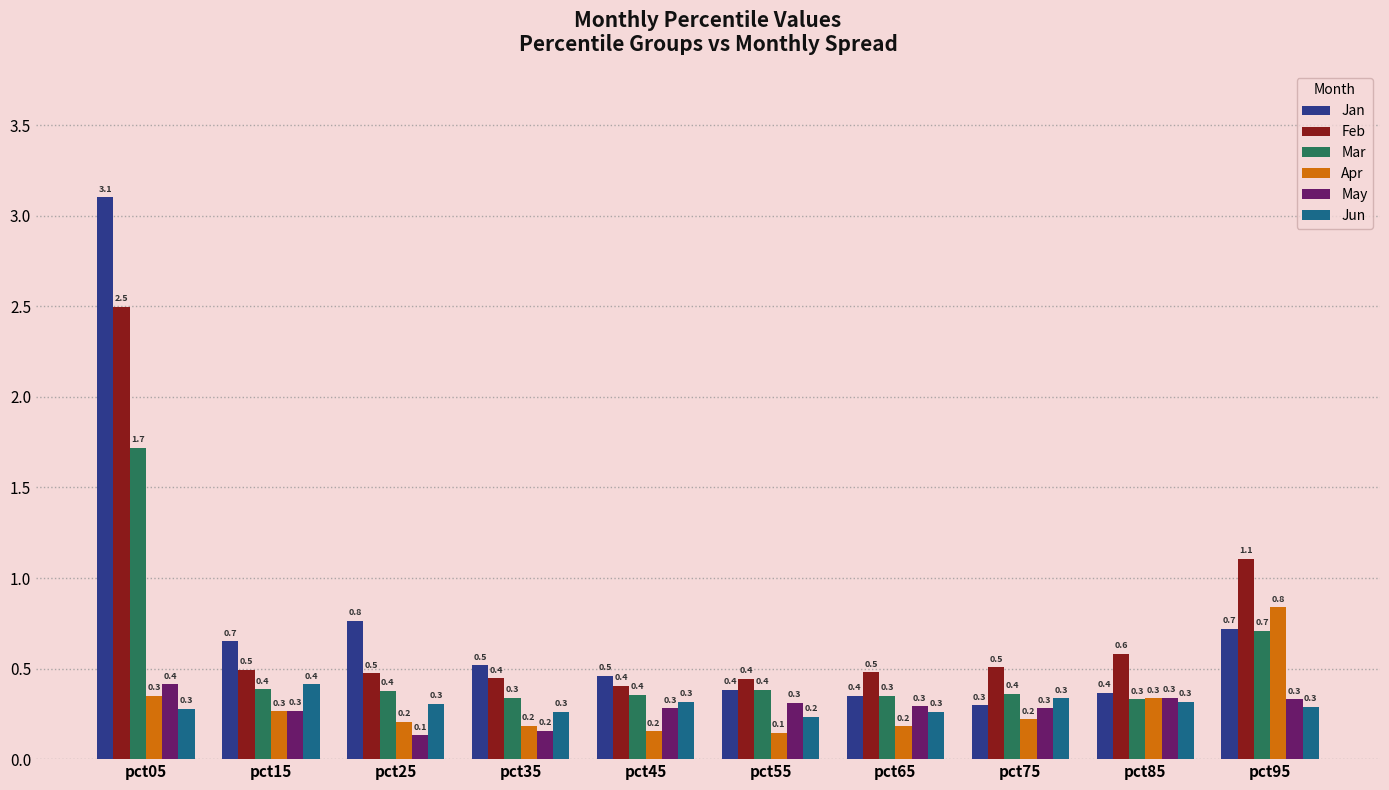

What is the value of the Jun bar at the 1st from the left?

0.3